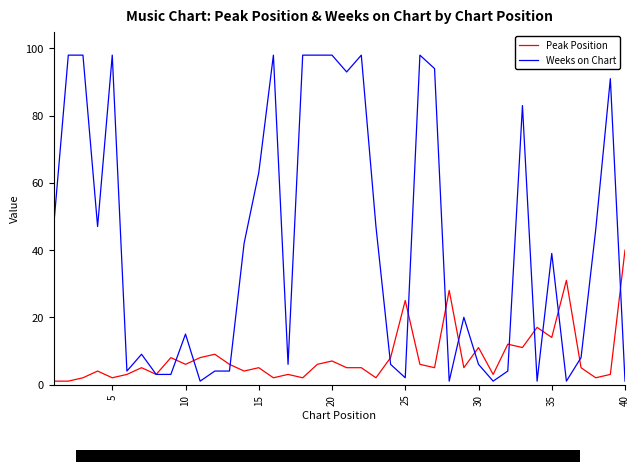

Which series has the widest spread of values?

Weeks on Chart